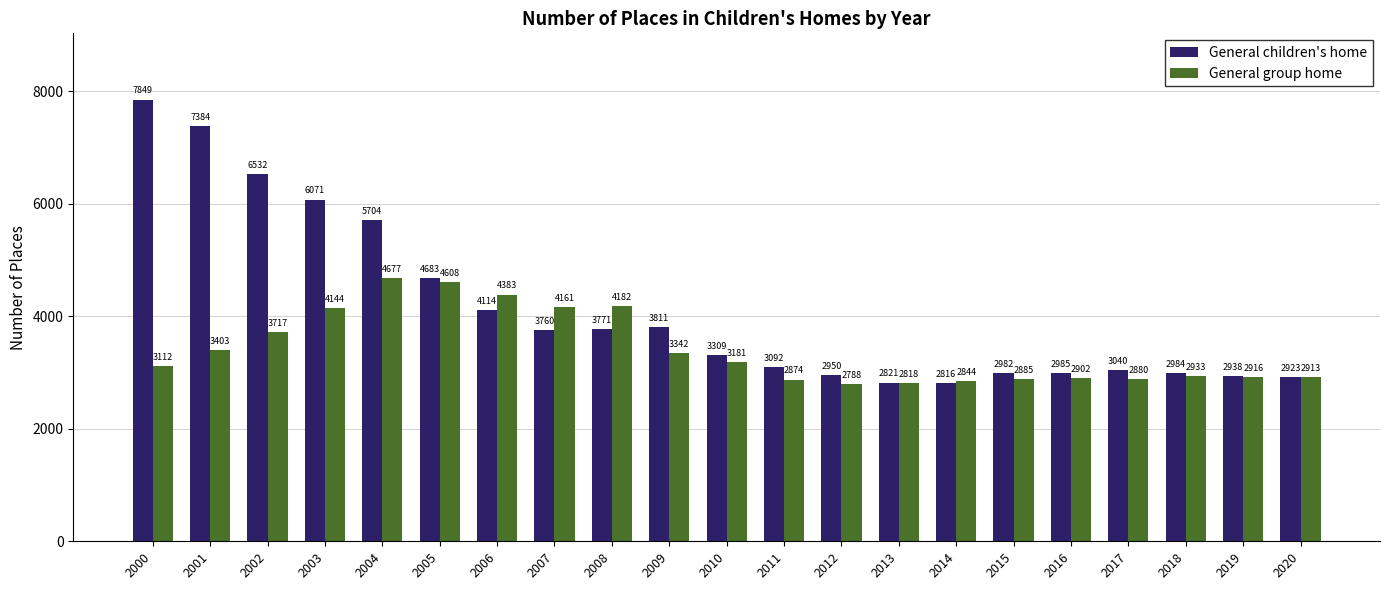

The value of General group home at 2006 is 1342. True or false?

False